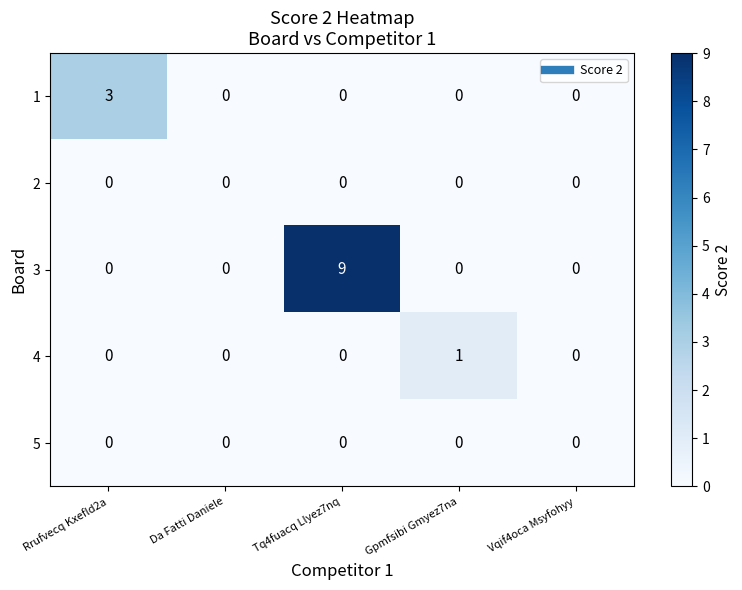

What is the difference between the highest and lowest values at Tq4fuacq Llyez7nq?

9